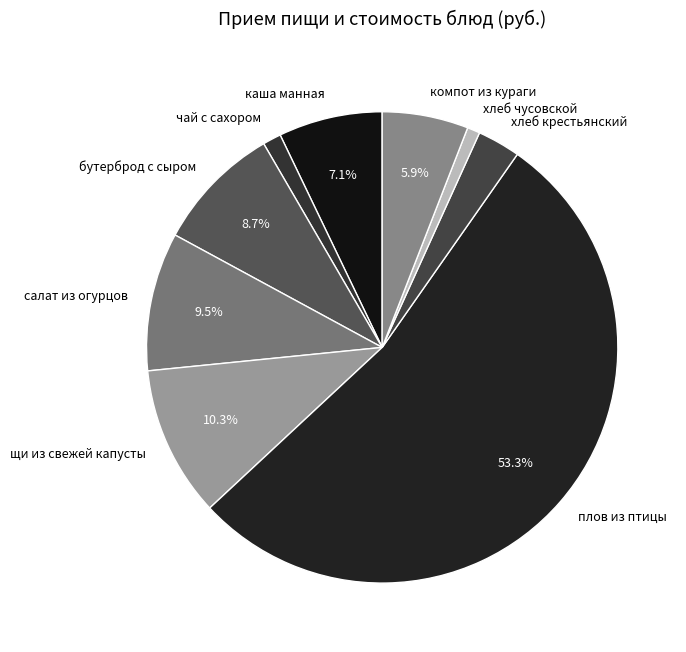

To the nearest percent, what is the difference between the хлеб чусовской and хлеб крестьянский slice percentages?

2%